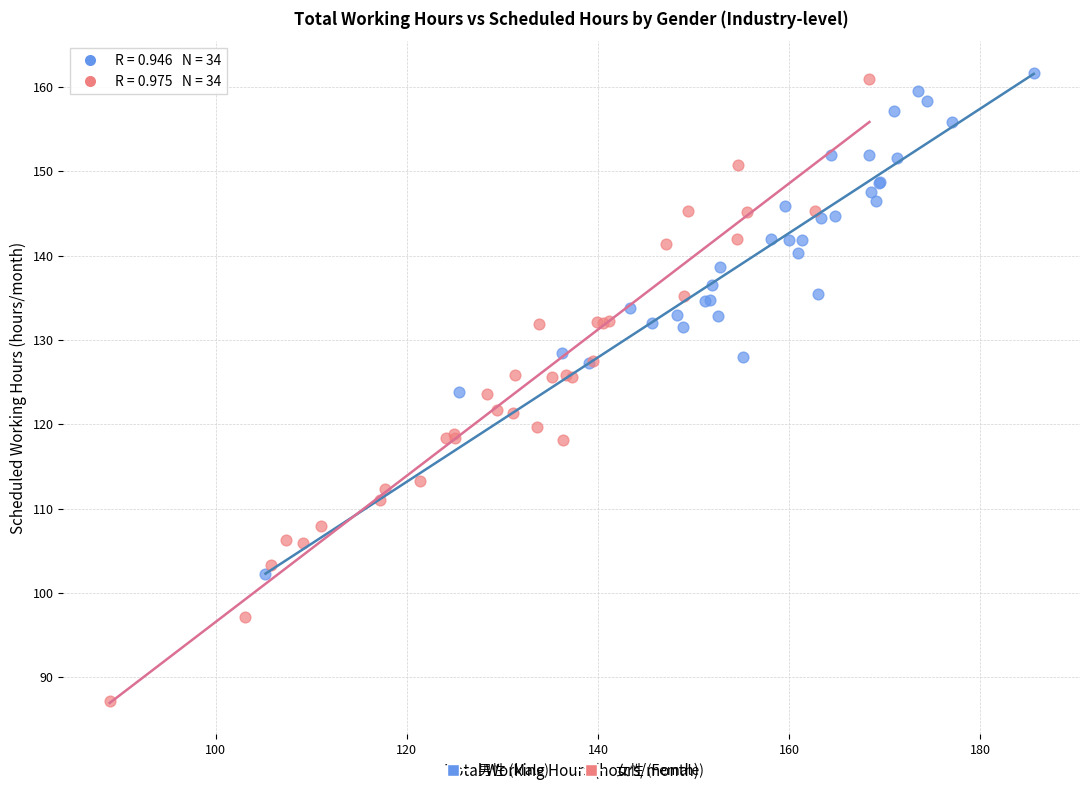

Which series contains the lowest Y value?

女性 (Female)